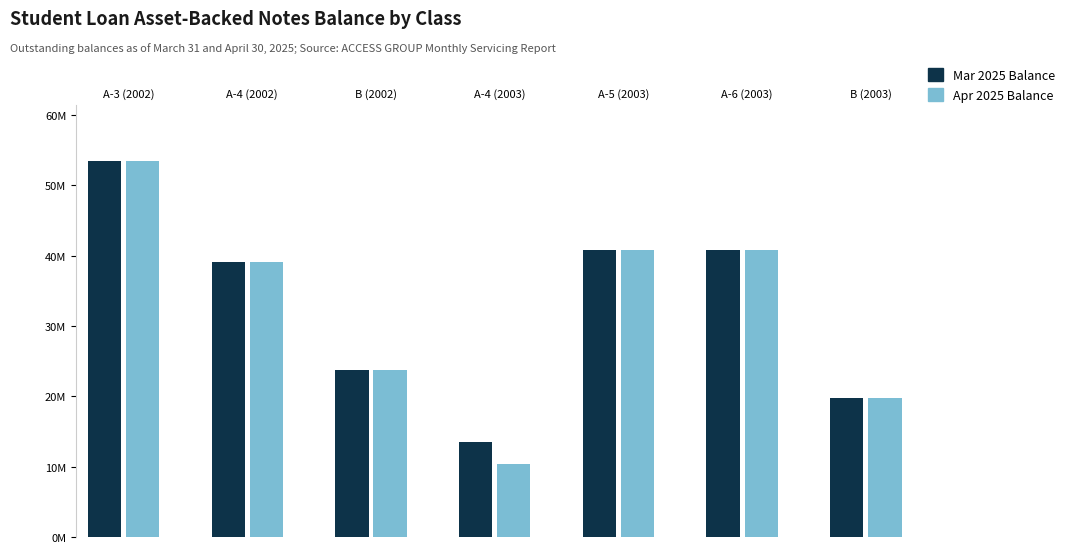

Between A-6 (2003) and B (2003), which is larger?

A-6 (2003)